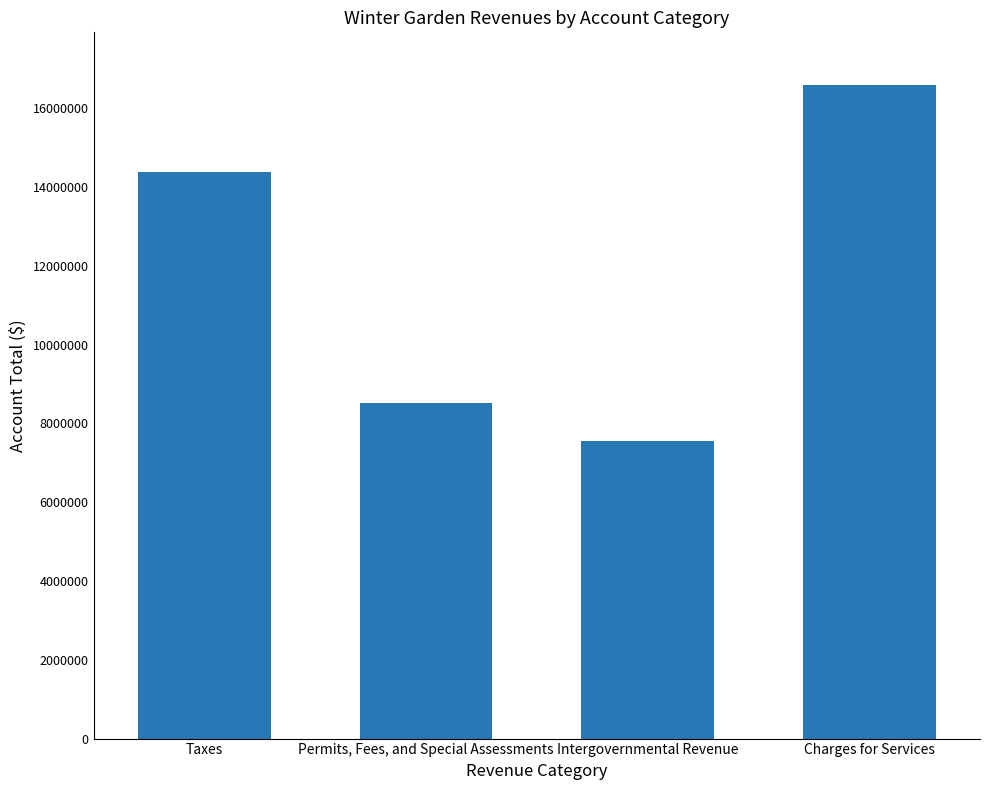

What is the sum of all values?

47052381